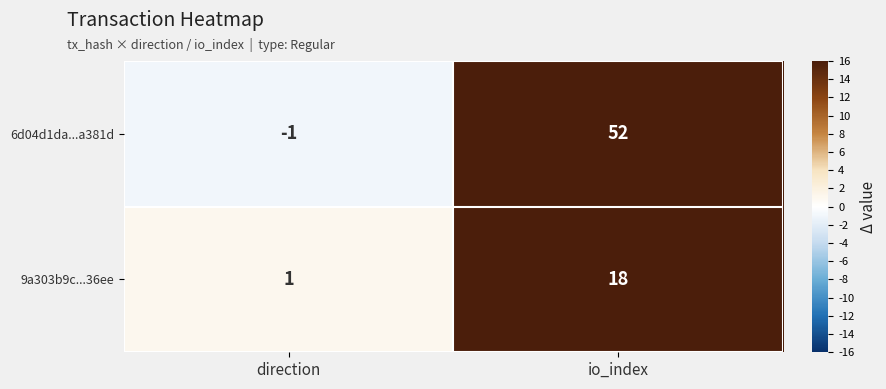

Which label corresponds to the smallest value in the chart?

direction